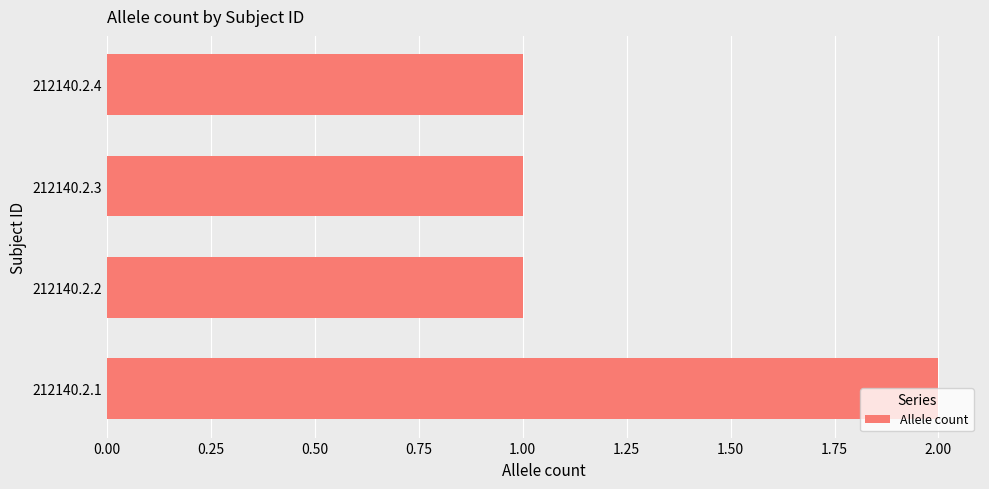

What is the ratio of the value at 212140.2.1 to the value at 212140.2.3?

2.0